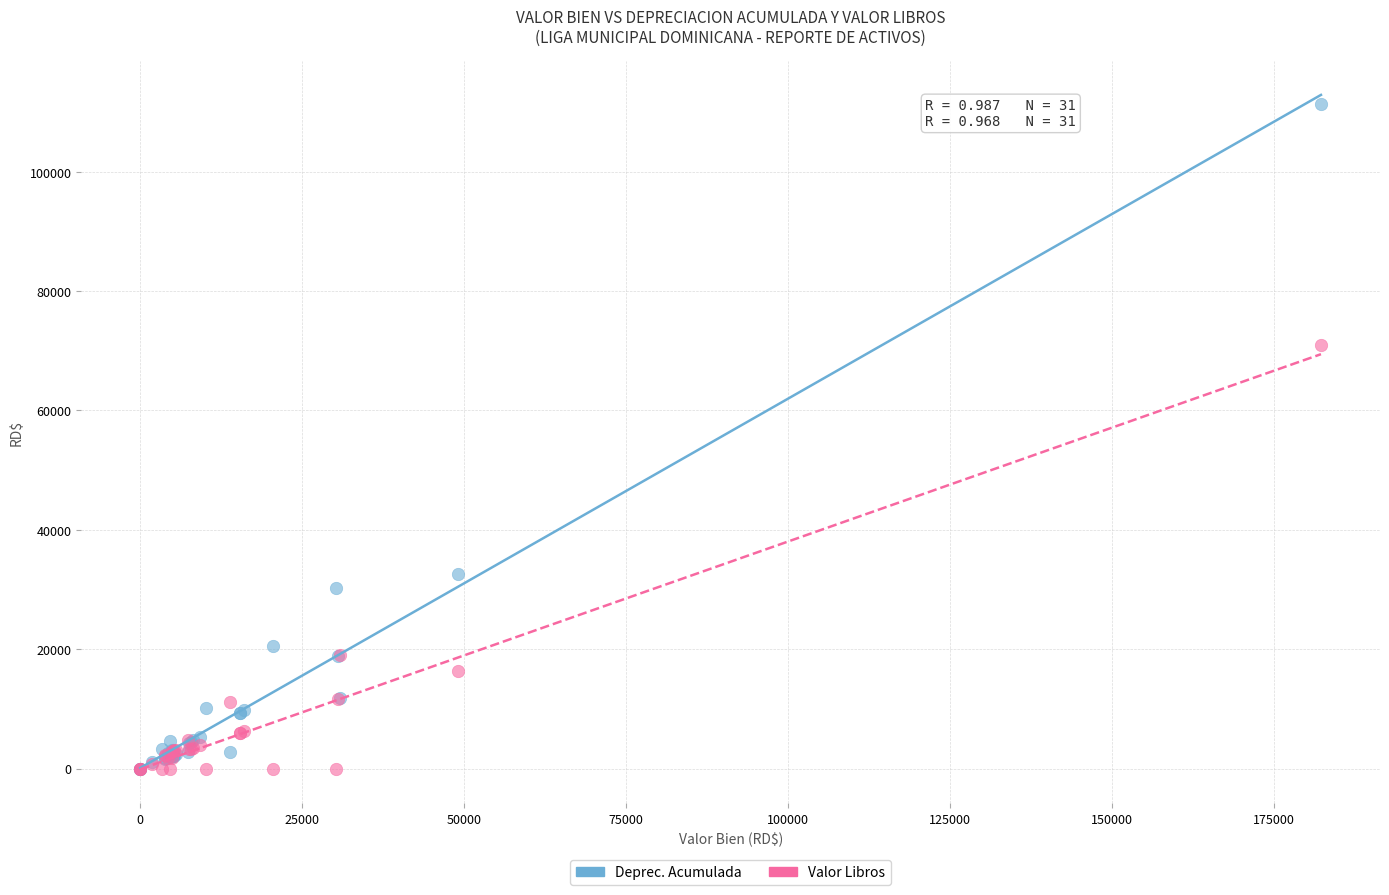

Which series reaches the maximum Y coordinate?

Deprec. Acumulada